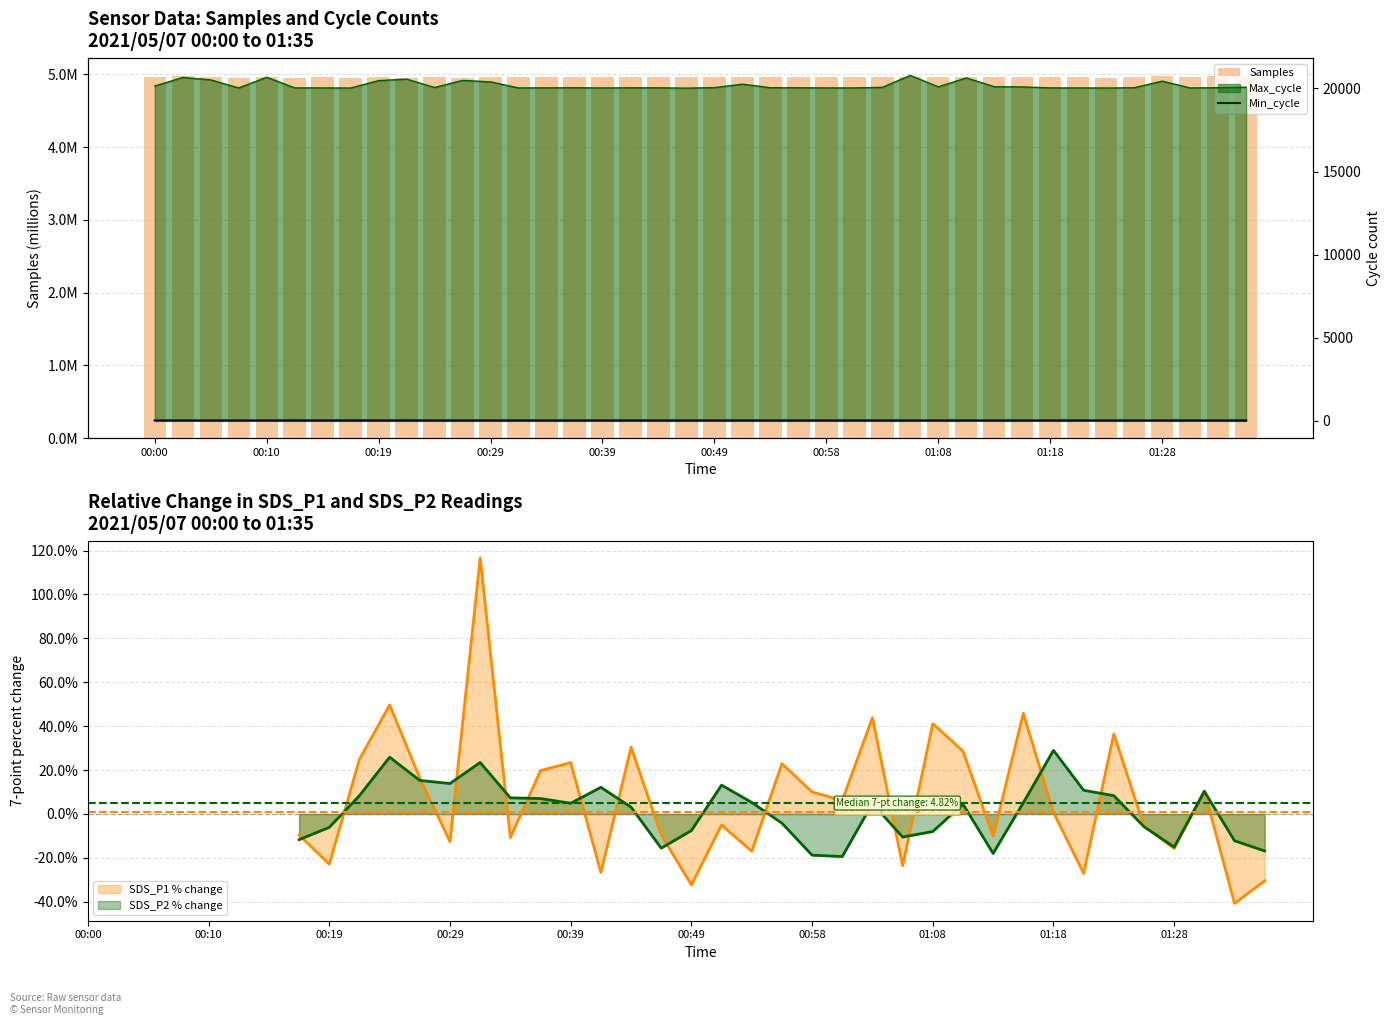

What is the average value of the Min_cycle series?

28.1